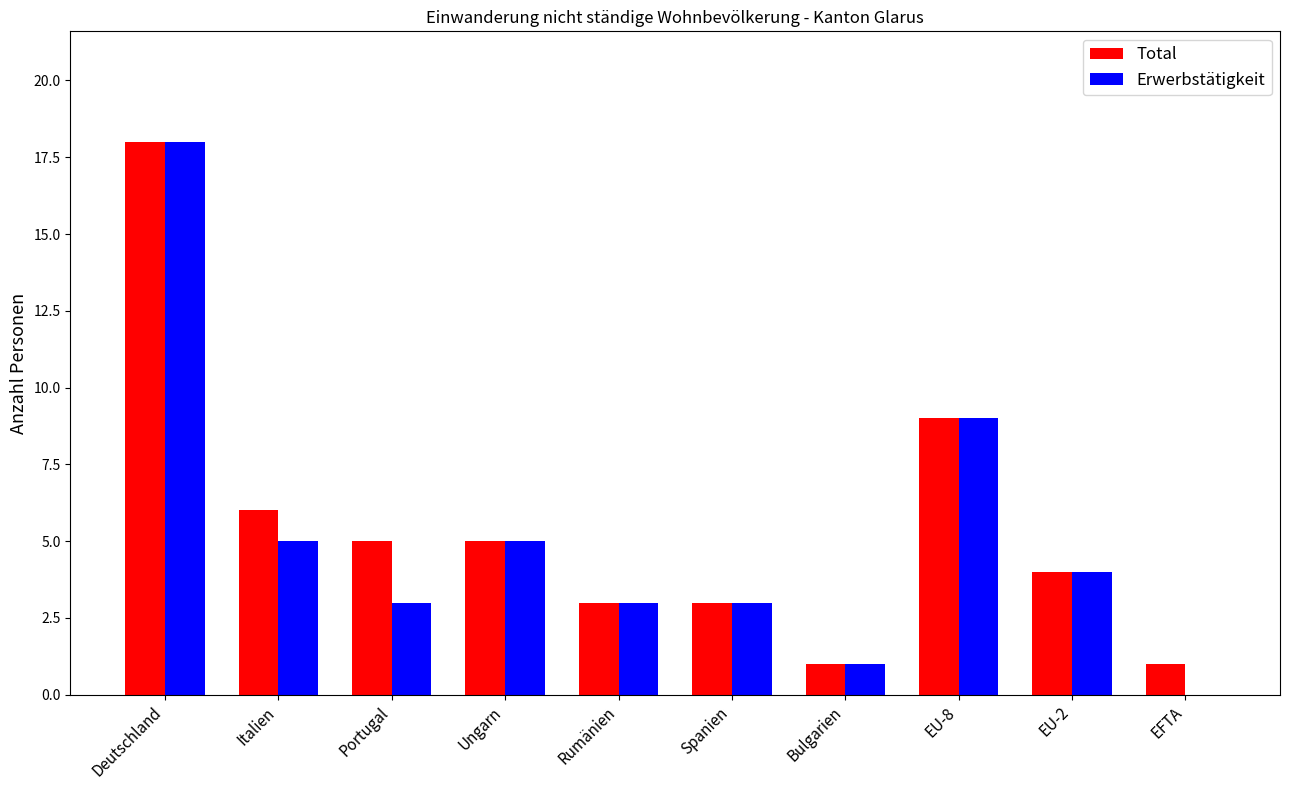

How many groups of bars are there?

10